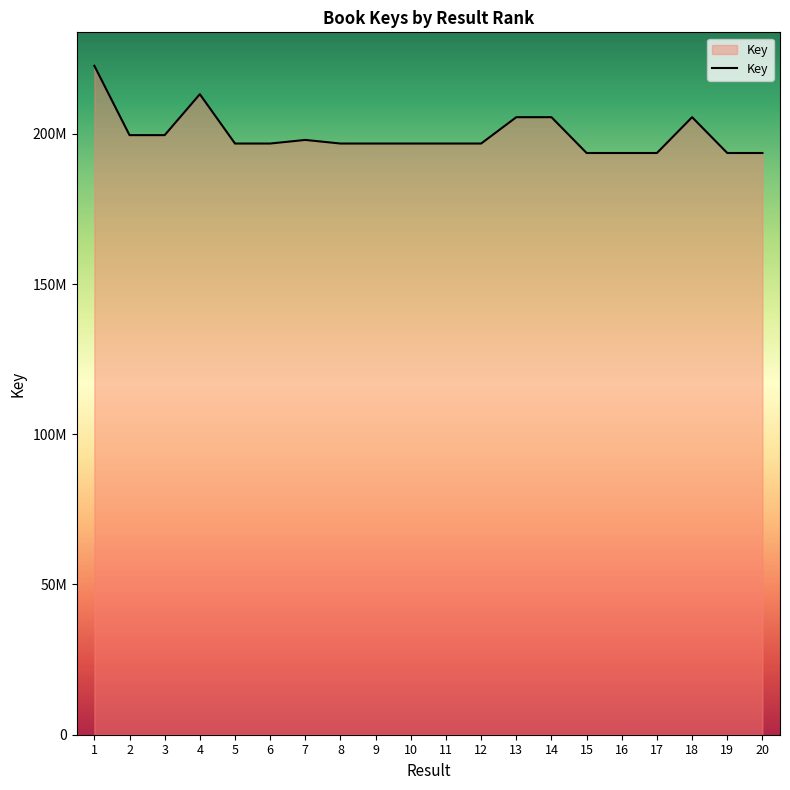

What is the smallest value displayed?

193603050